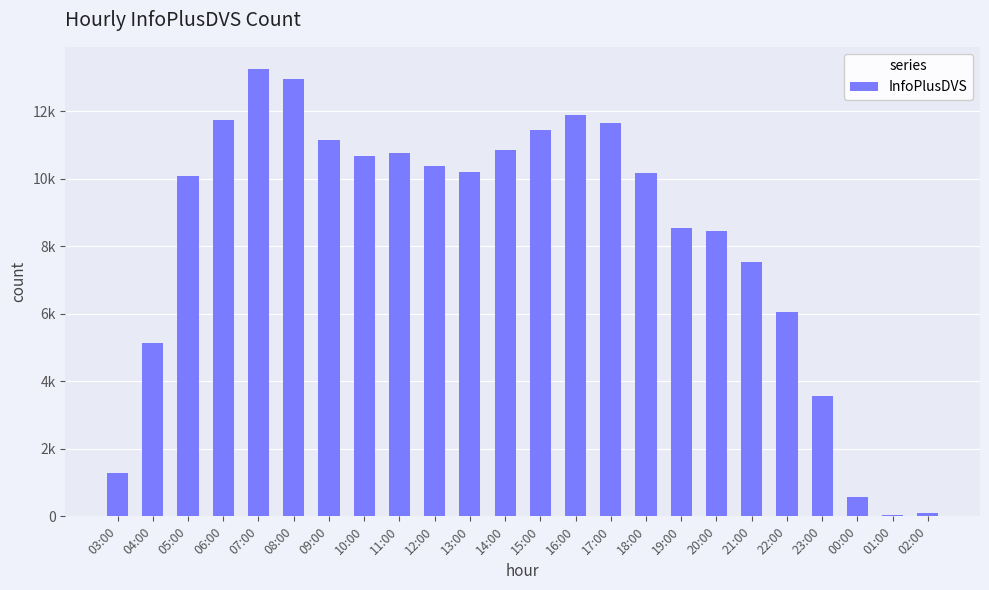

Is it true that the value at 17:00 is 11651?

True